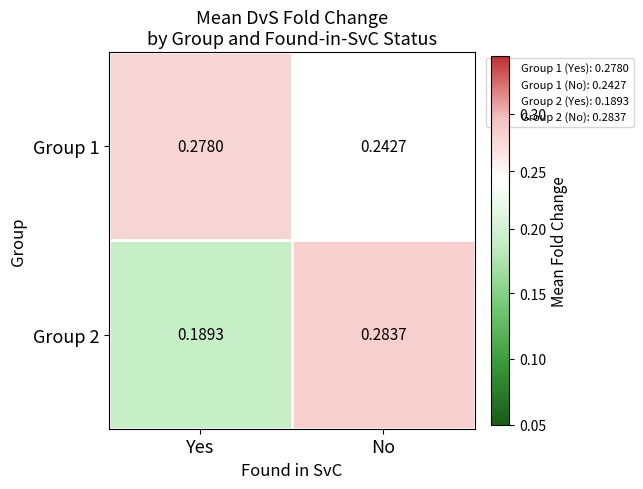

Where is Group 2 nearest to the value 0?

Yes